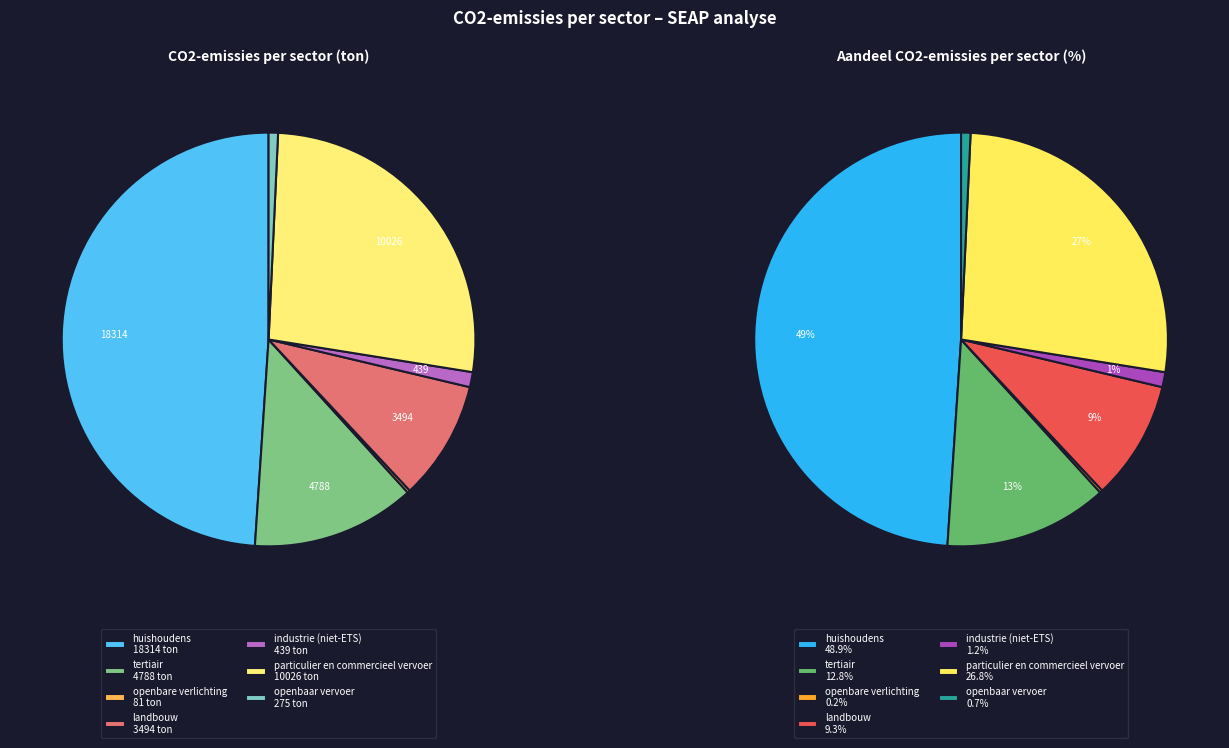

Is it true that particulier en commercieel vervoer is 33% of the pie?

False